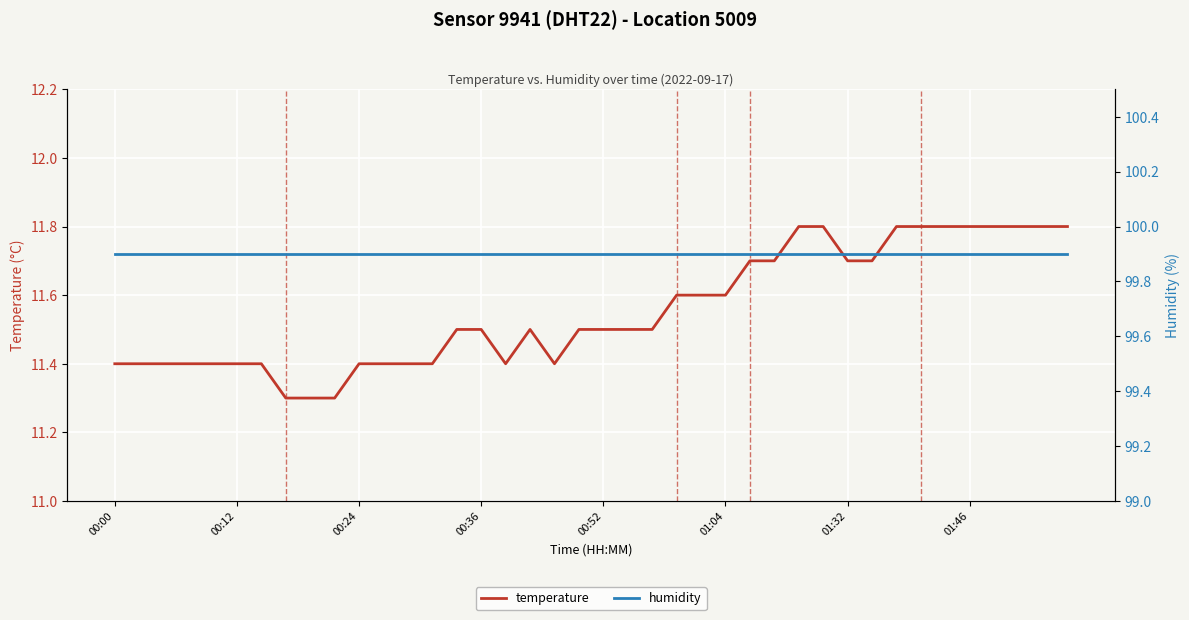

The temperature series shows 11.8 at 01:46. True or false?

True